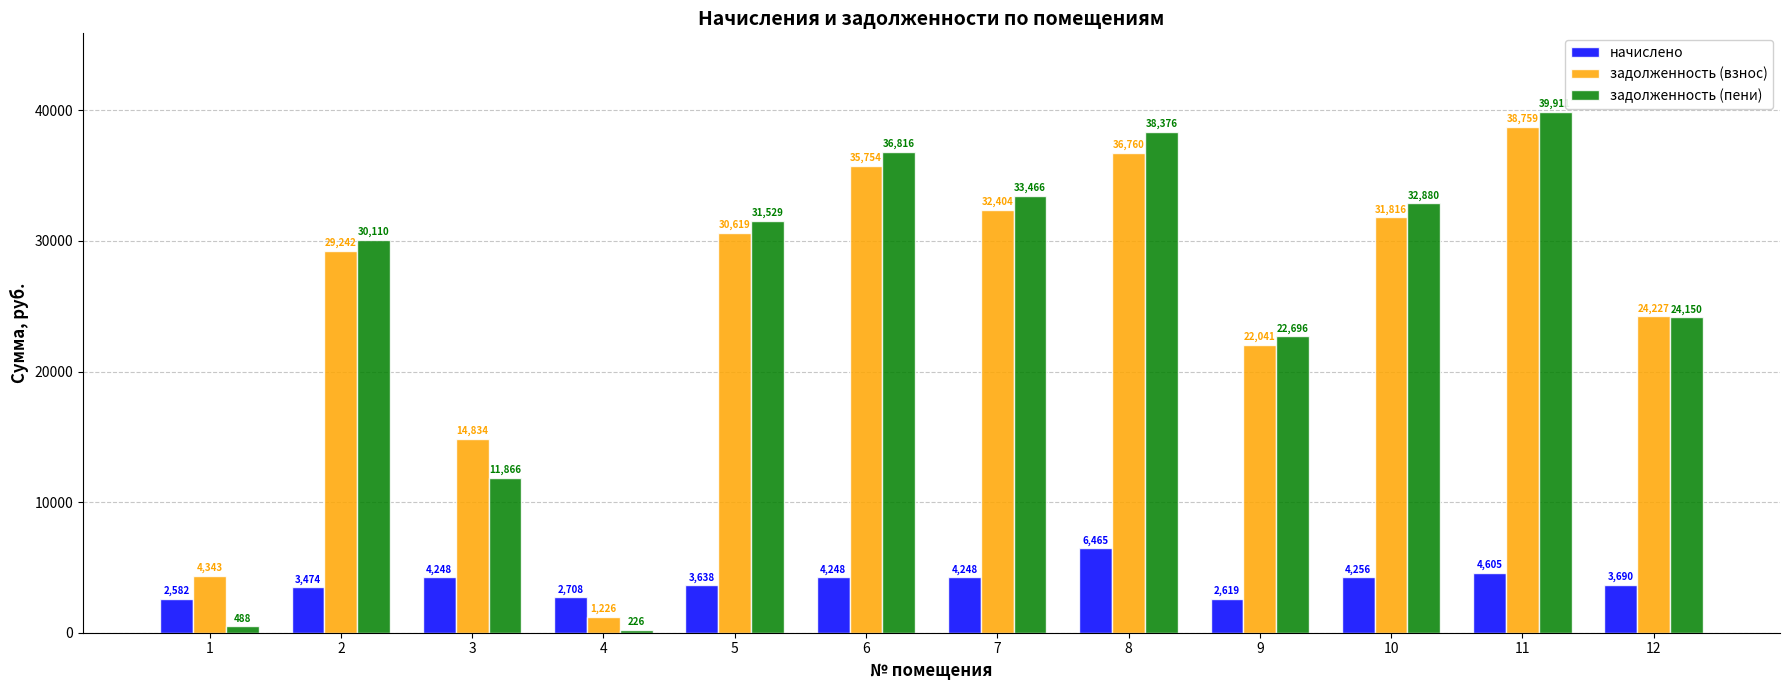

The value of задолженность (пени) at 6 is 36815.8. True or false?

True